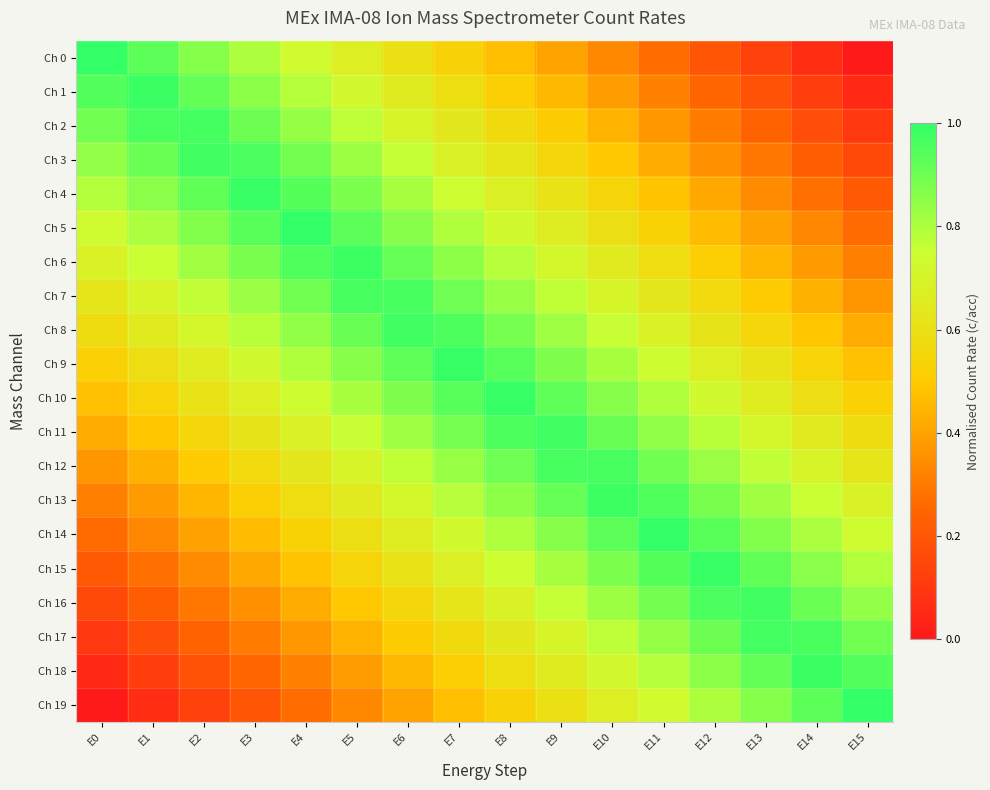

Rank the series at E7 from highest to lowest value.

Ch 9, Ch 8, Ch 10, Ch 7, Ch 11, Ch 6, Ch 12, Ch 5, Ch 13, Ch 4, Ch 14, Ch 3, Ch 15, Ch 2, Ch 16, Ch 1, Ch 17, Ch 0, Ch 18, Ch 19